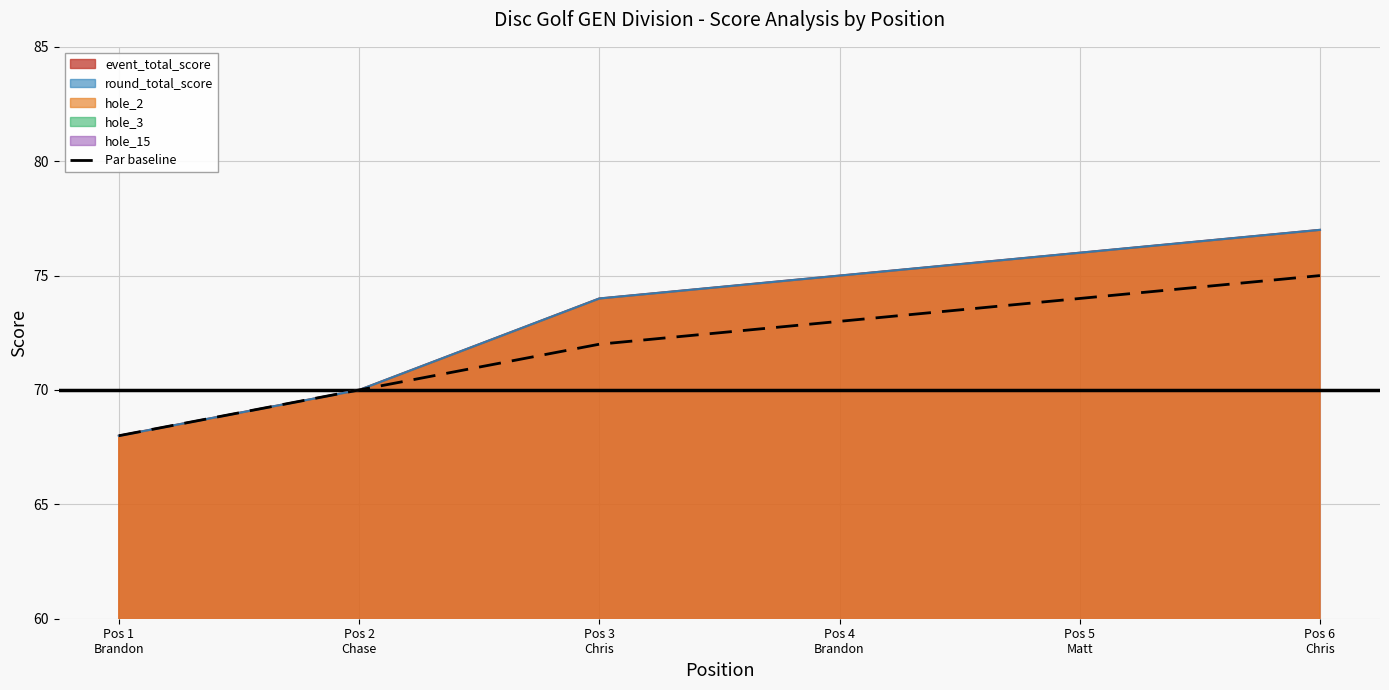

What is the label of the 3rd point from the left?

Pos 3
Chris